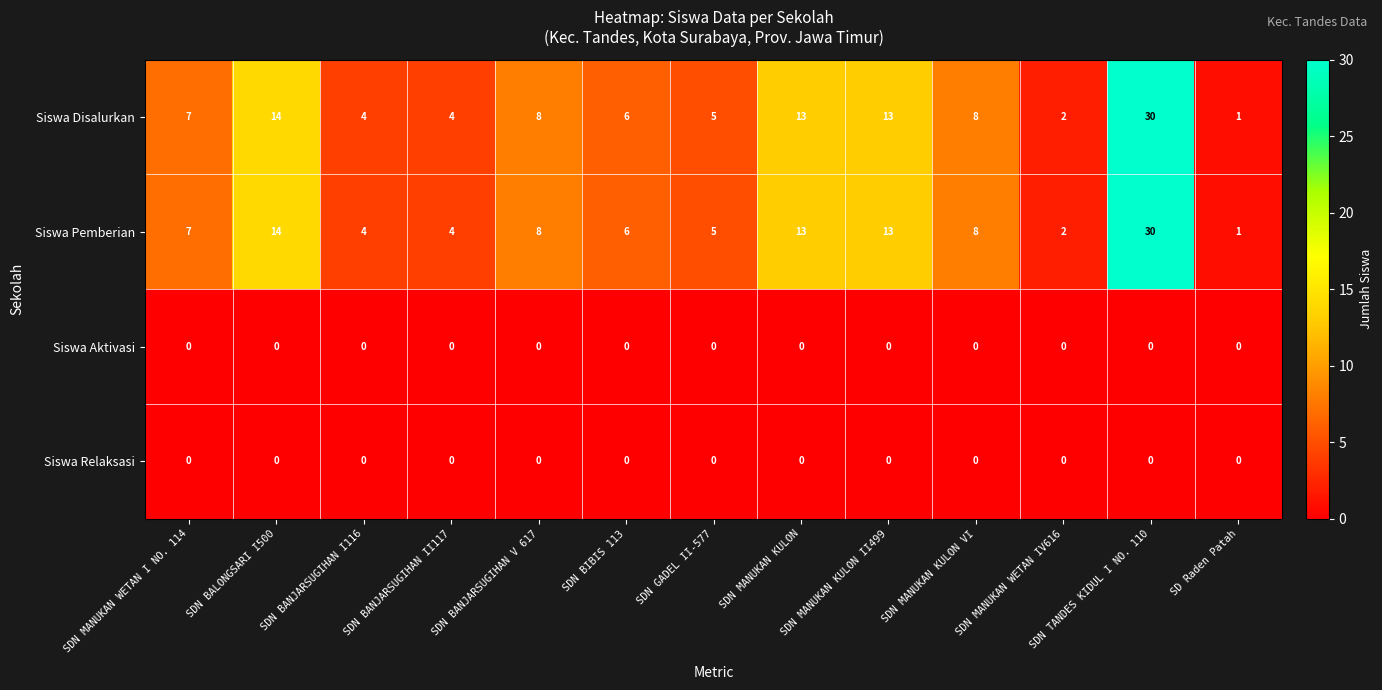

The Siswa Pemberian series shows 13 at SDN MANUKAN KULON II499. True or false?

True